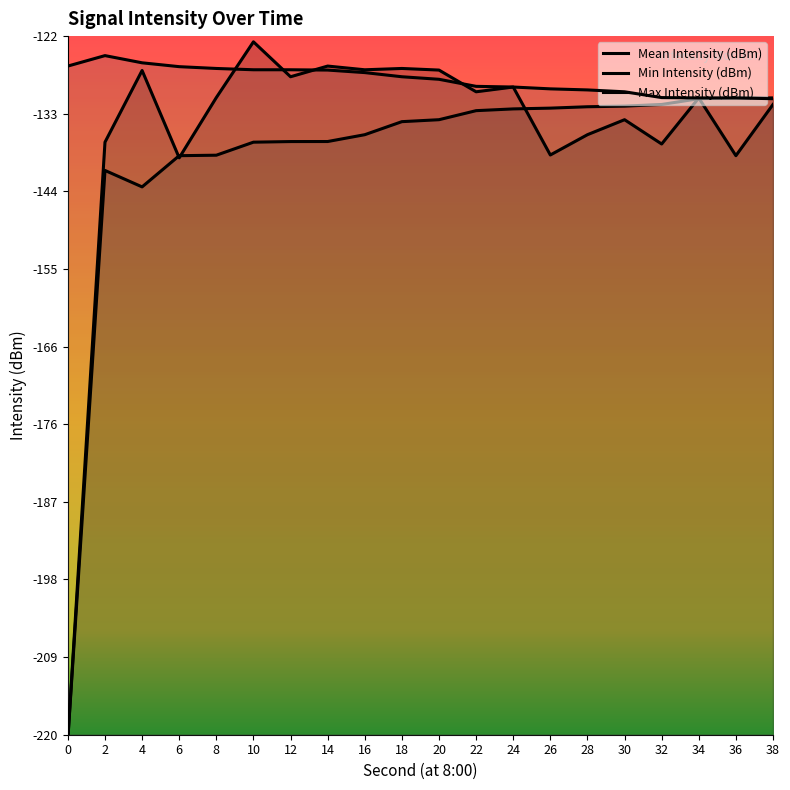

What is the approximate value of Mean Intensity (dBm) at 38?

-131.6